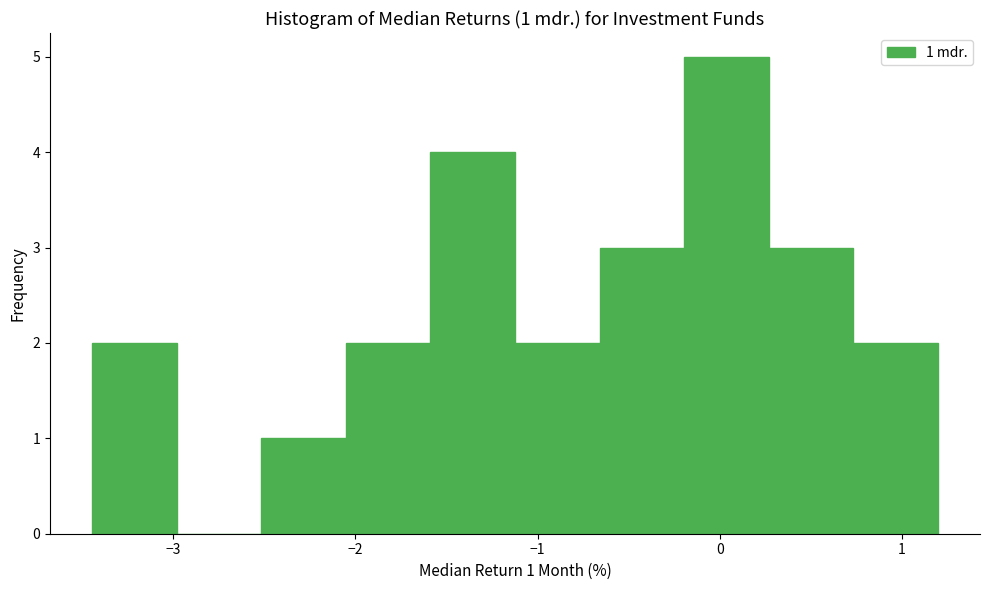

Which range on the x-axis has the tallest bar?

-0.2 to 0.3